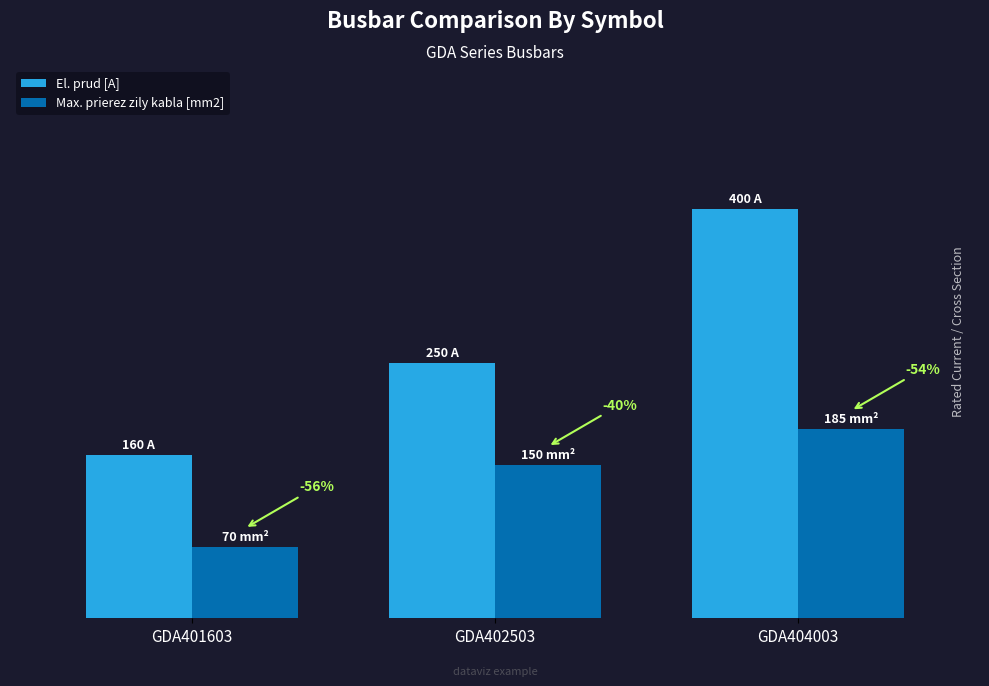

Which series changed the most between GDA401603 and GDA404003?

El. prud [A]